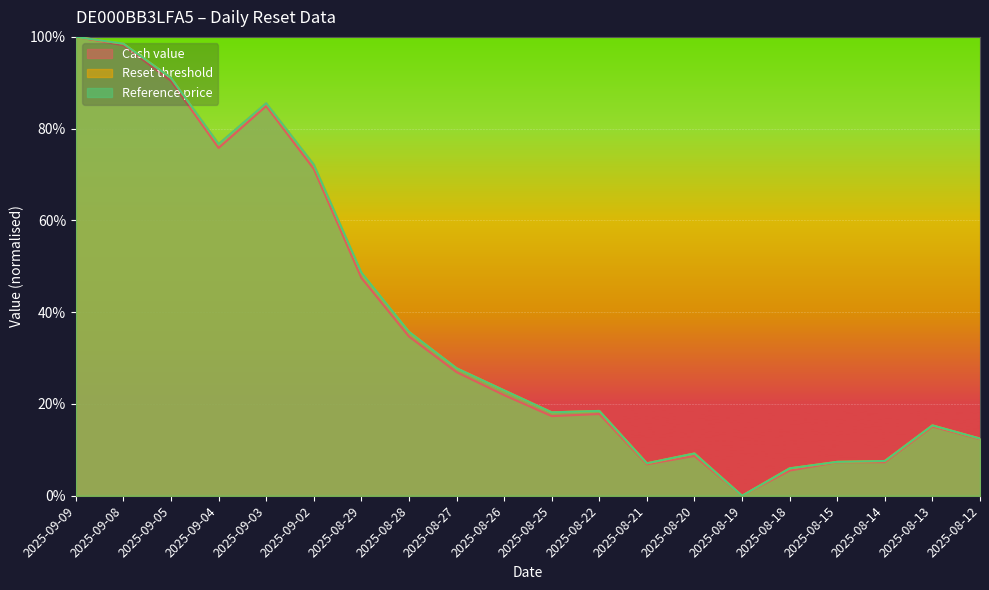

Does the chart display data point markers on the line(s)?

No